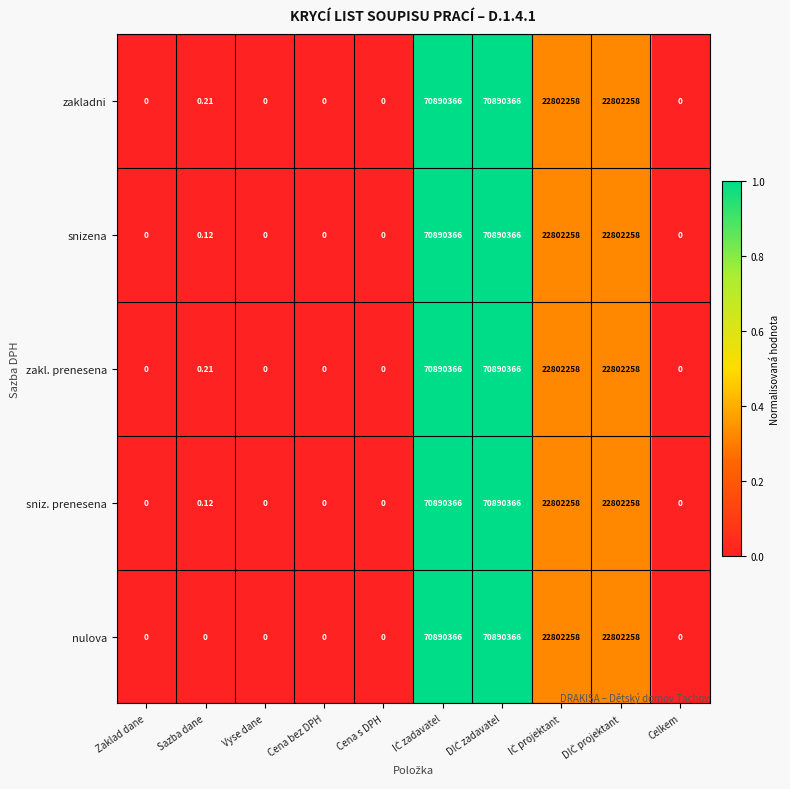

Count the number of data series in this chart.

5